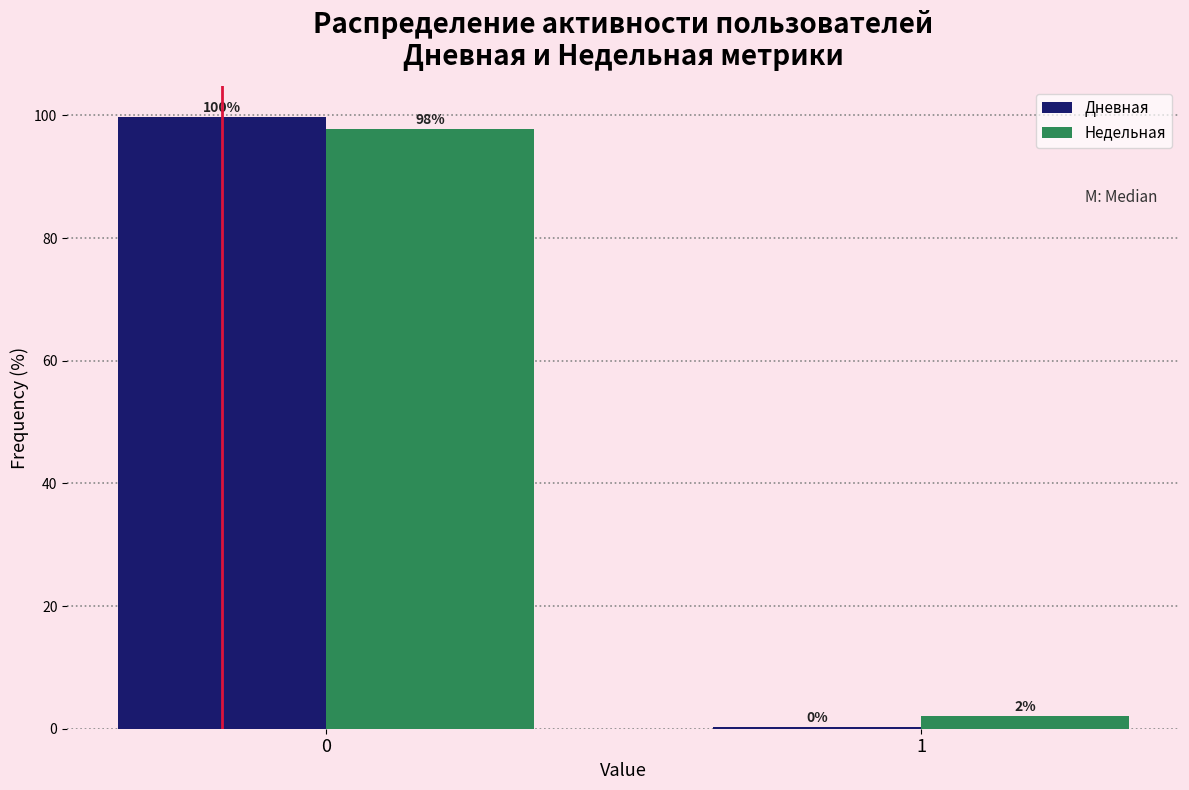

The Недельная series shows 29.7 at 0. True or false?

False